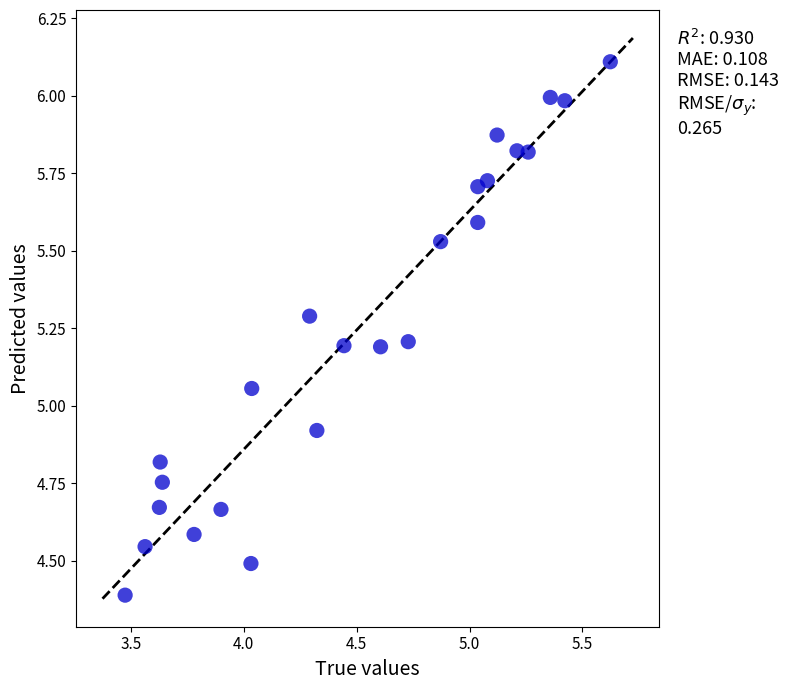

What is the range of X values (max minus min)?

2.1